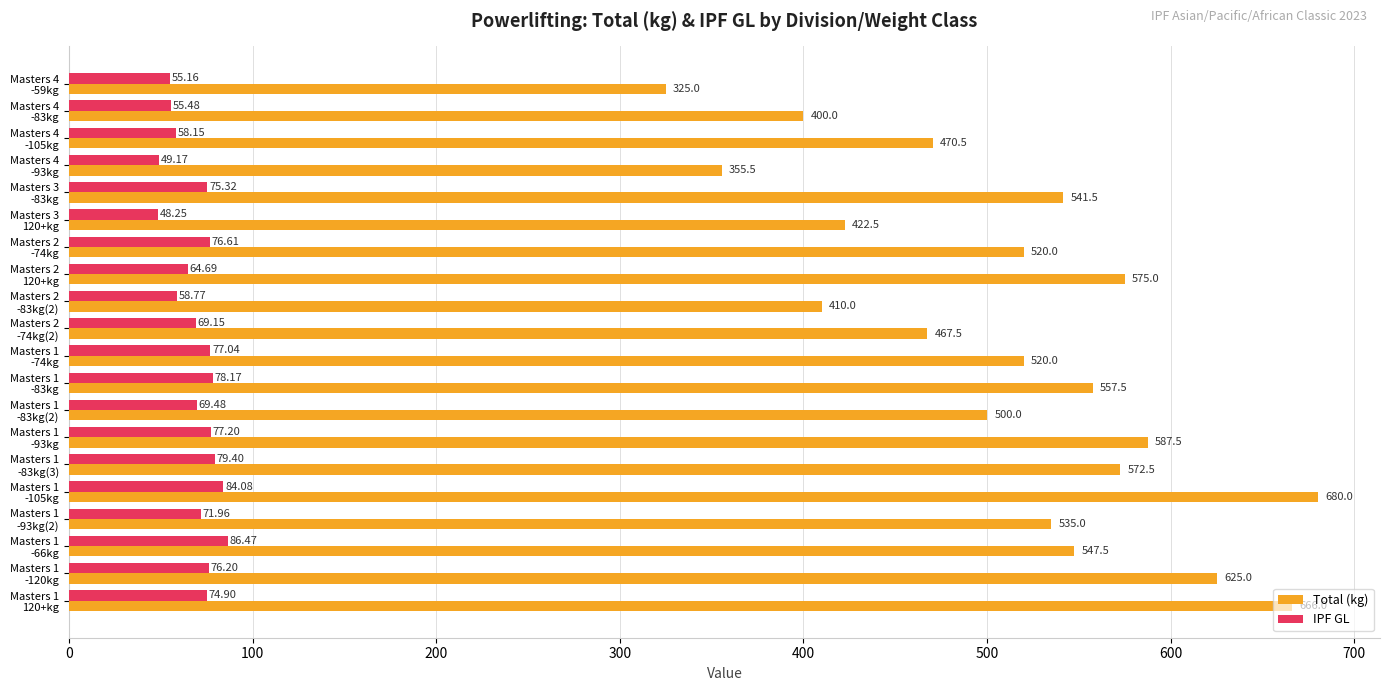

Rank the series by their average value, from lowest to highest.

IPF GL, Total (kg)